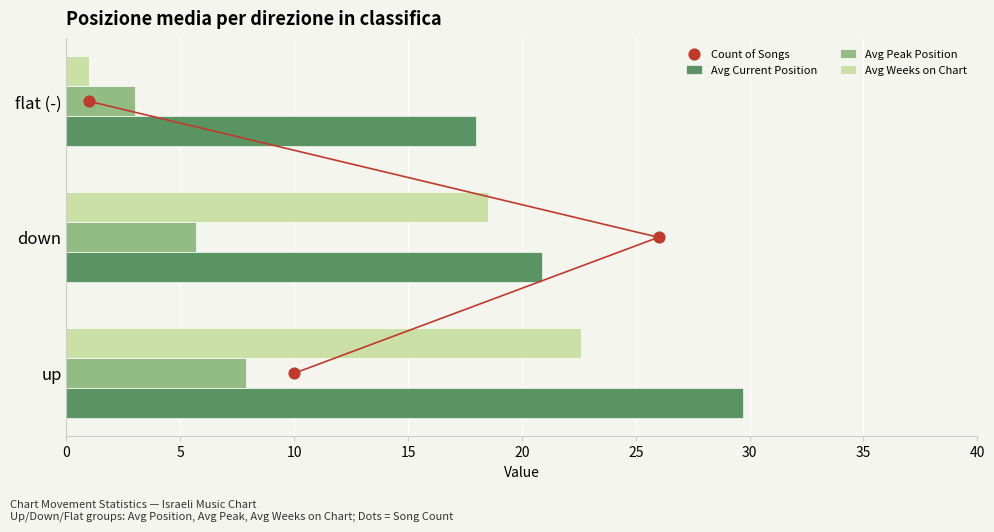

What are all the series names shown in the legend?

Avg Current Position, Avg Peak Position, Avg Weeks on Chart, Count of Songs